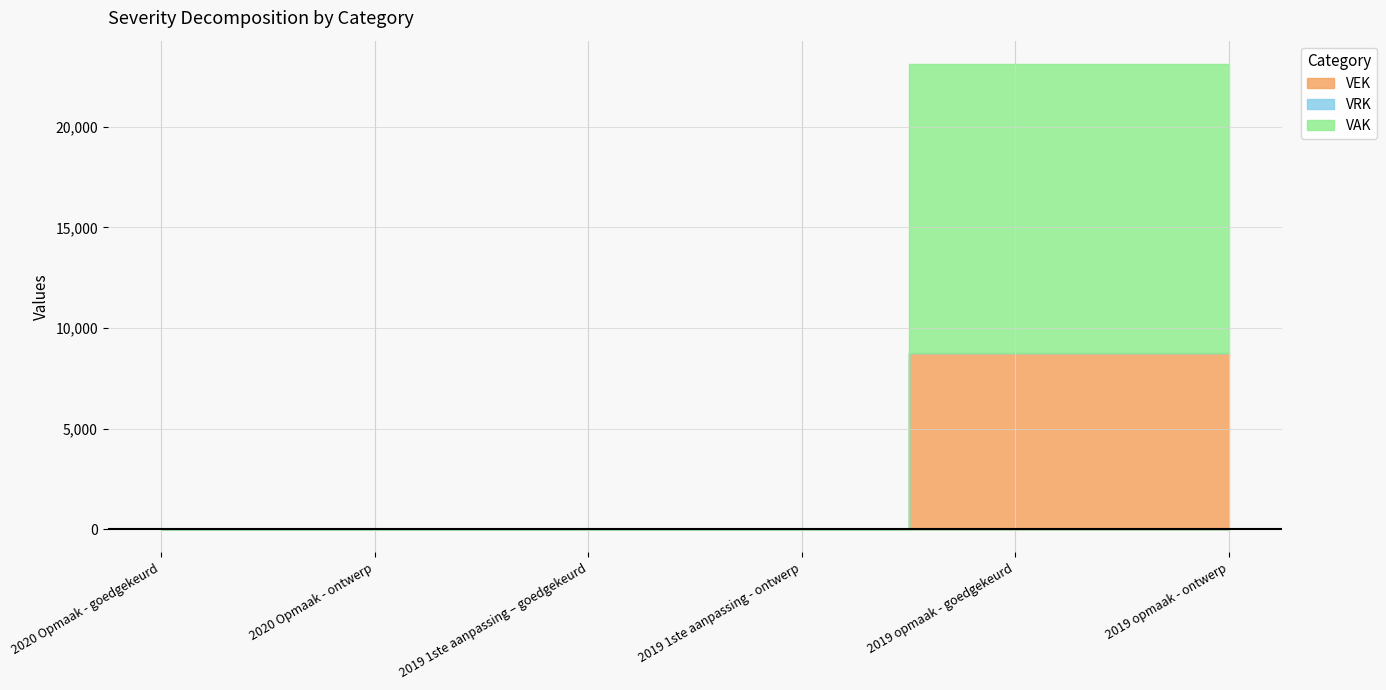

How many VEK values are between 0 and 8754?

6